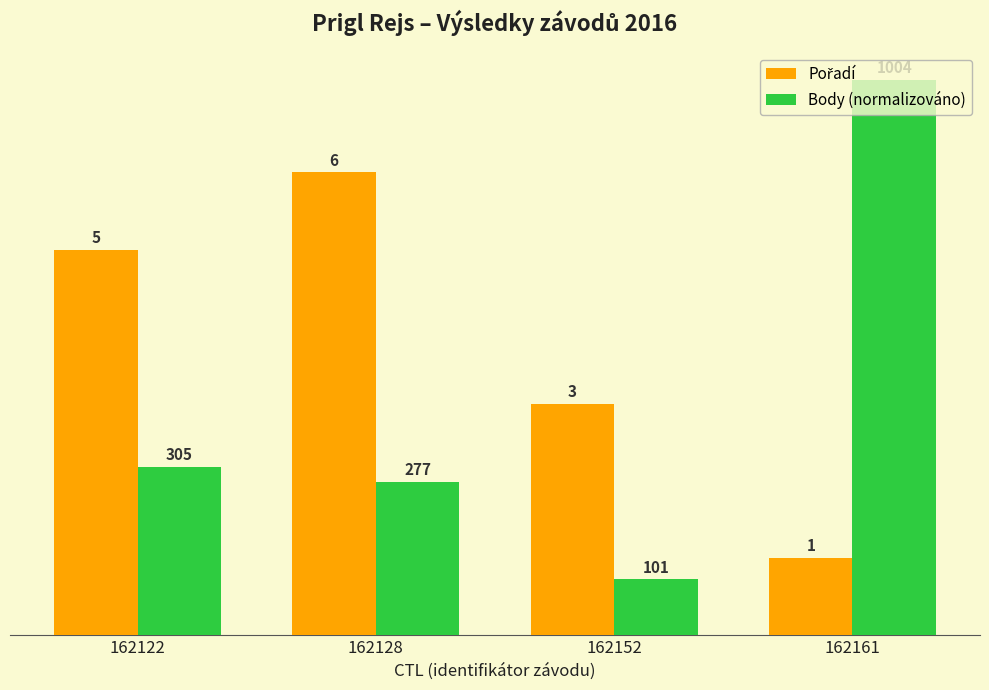

Which series has the widest spread of values?

Body (normalizováno)